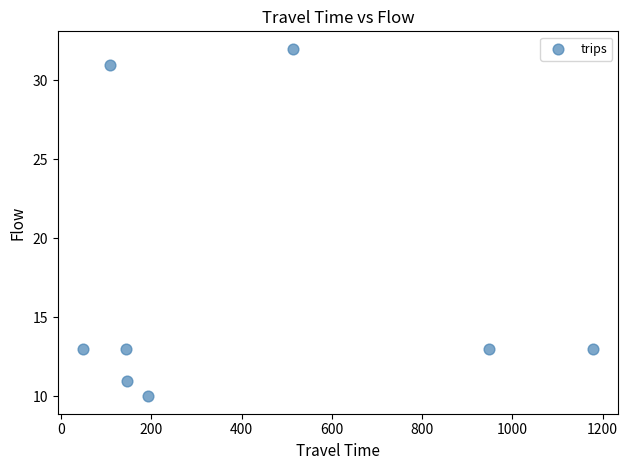

What is the range of X values (max minus min)?

1129